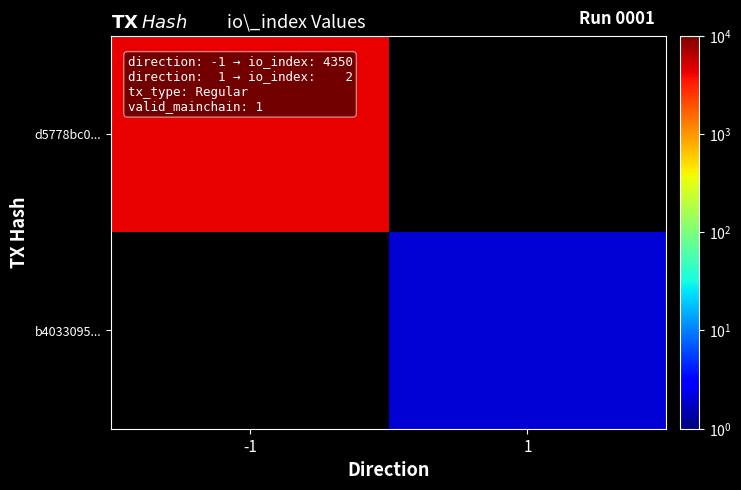

Between 1 and -1, which is larger?

-1